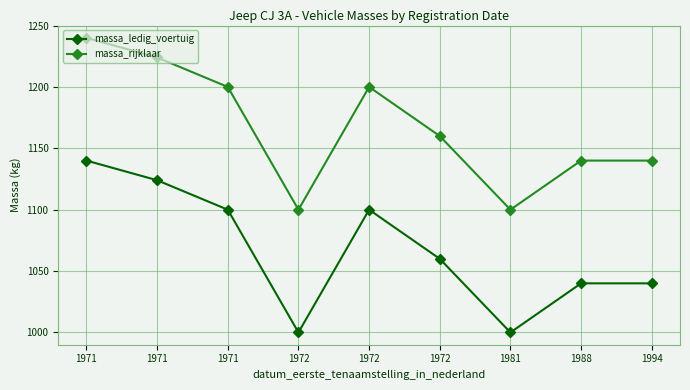

True or false: massa_rijklaar has a value of 2095 at 1971.

False